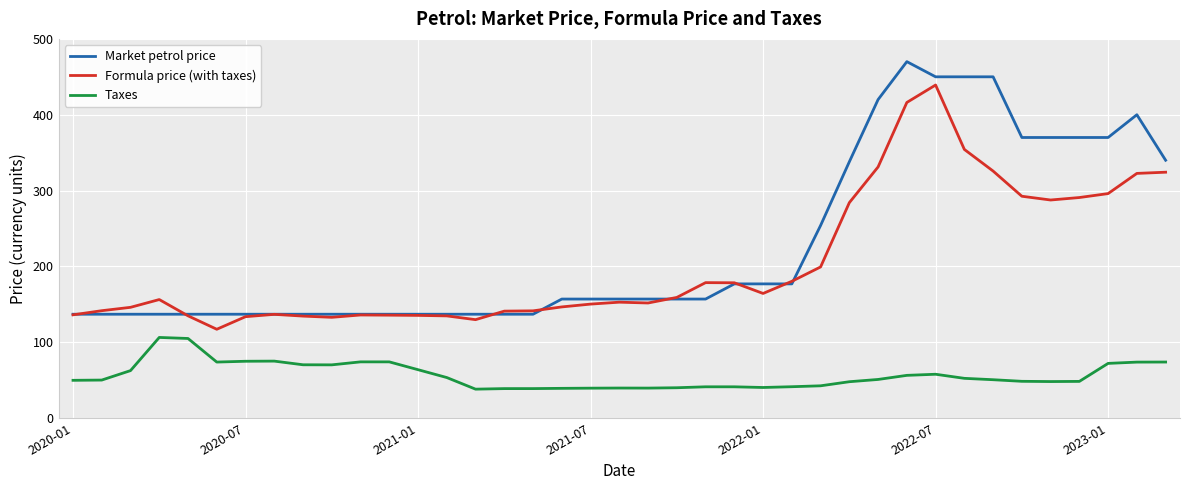

What is the highest value of the Formula price (with taxes) series?

439.2